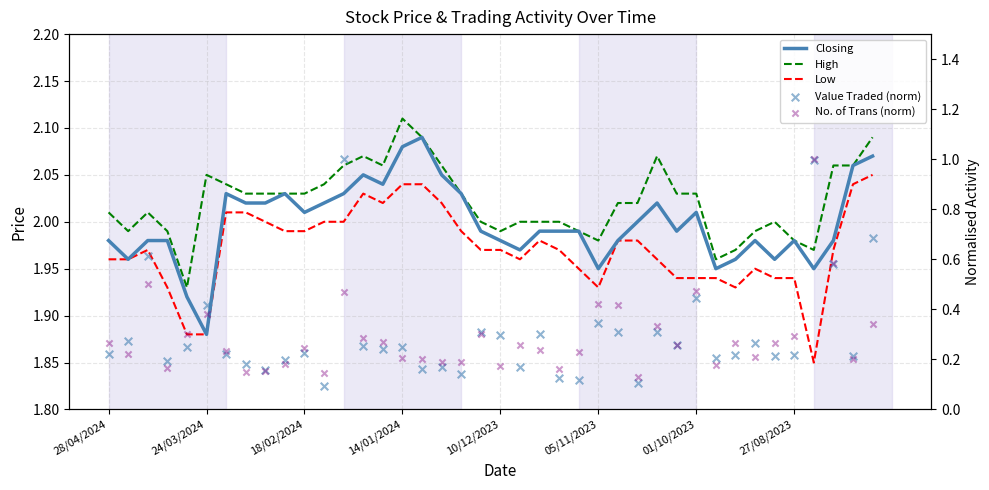

At how many categories does at least one series exceed 0?

40